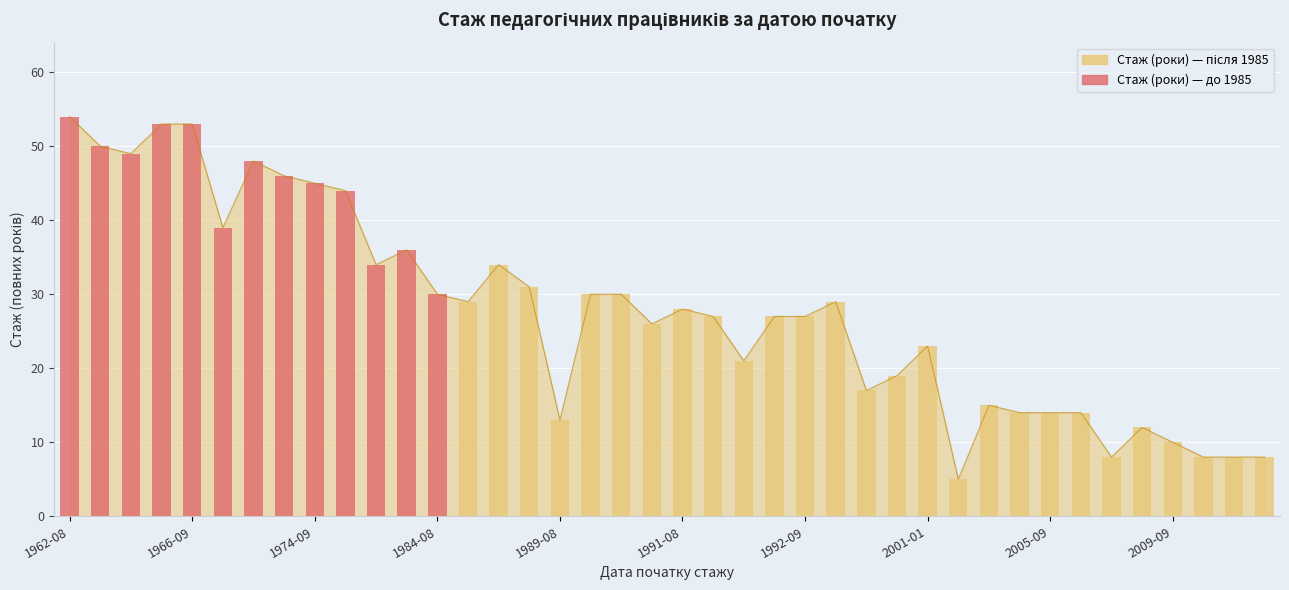

True or false: the data shows 36 at 1983-08-25.

True